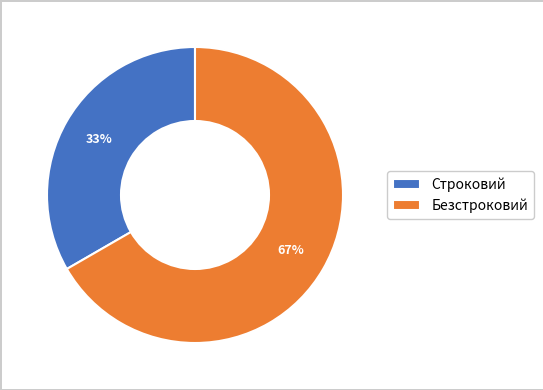

Which has a higher value, Безстроковий or Строковий?

Безстроковий